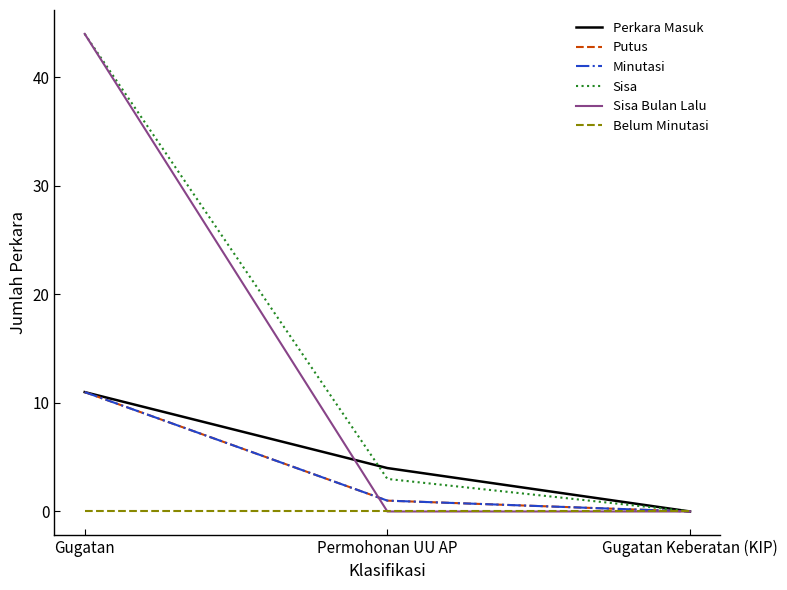

Does the chart have visible grid lines?

No